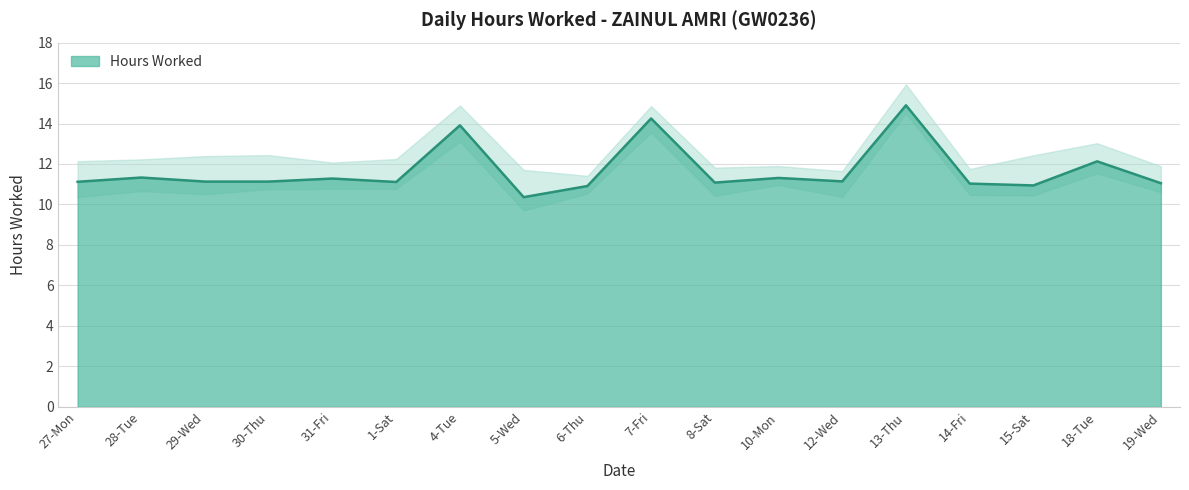

What is the sum of all values?

210.1